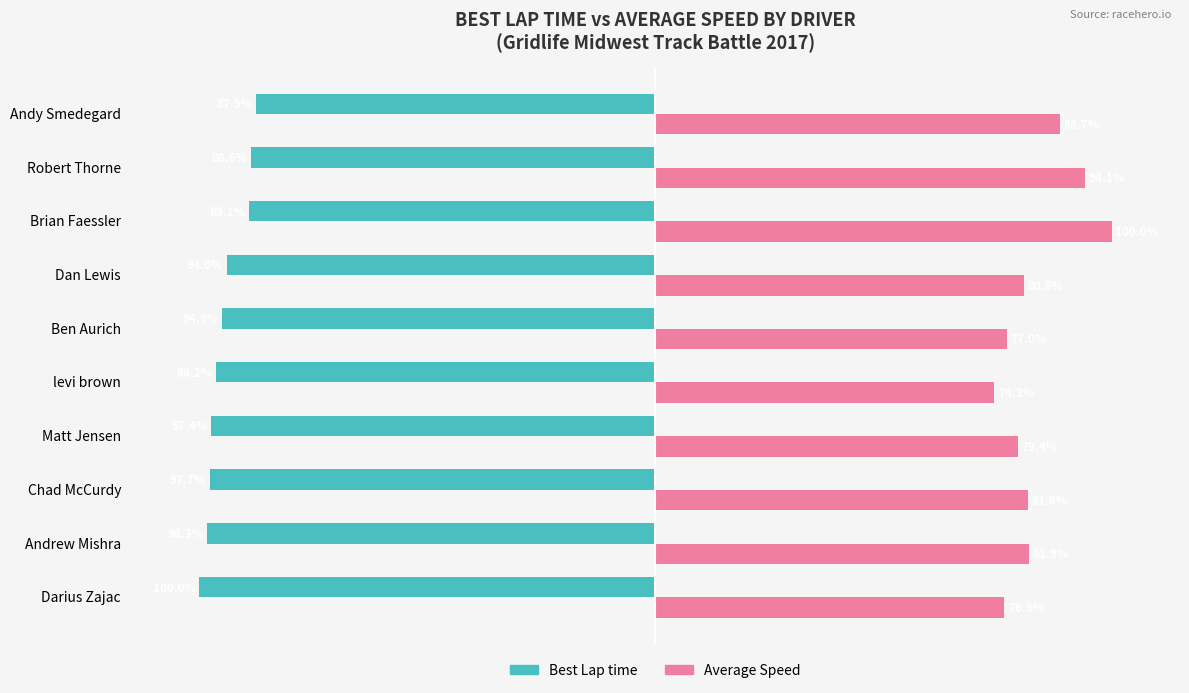

Is the value of Best Lap time at Matt Jensen greater than the value of Average Speed at Dan Lewis?

No